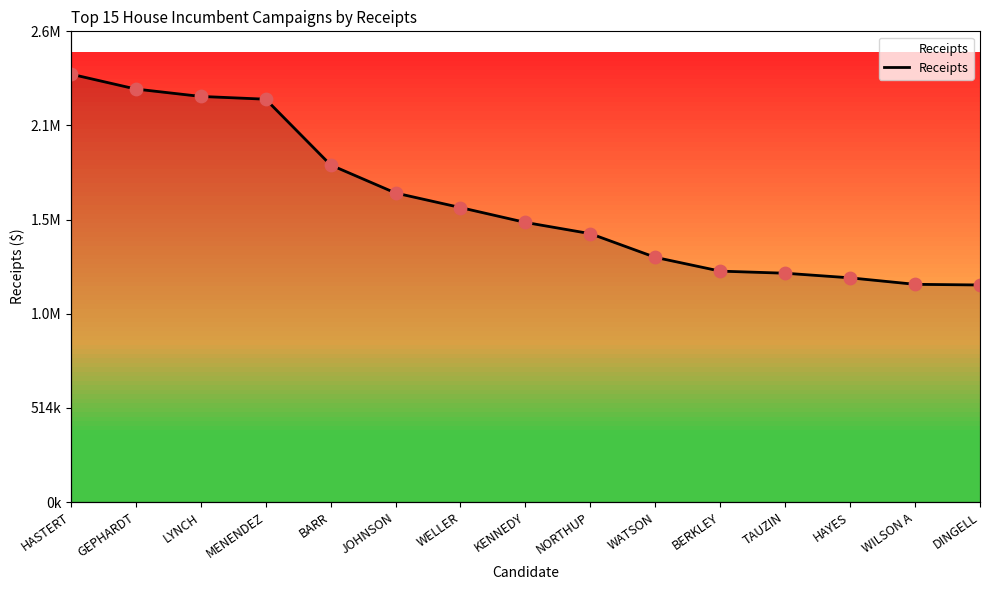

What is the change in value from GEPHARDT to WILSON A?

-1067918.5